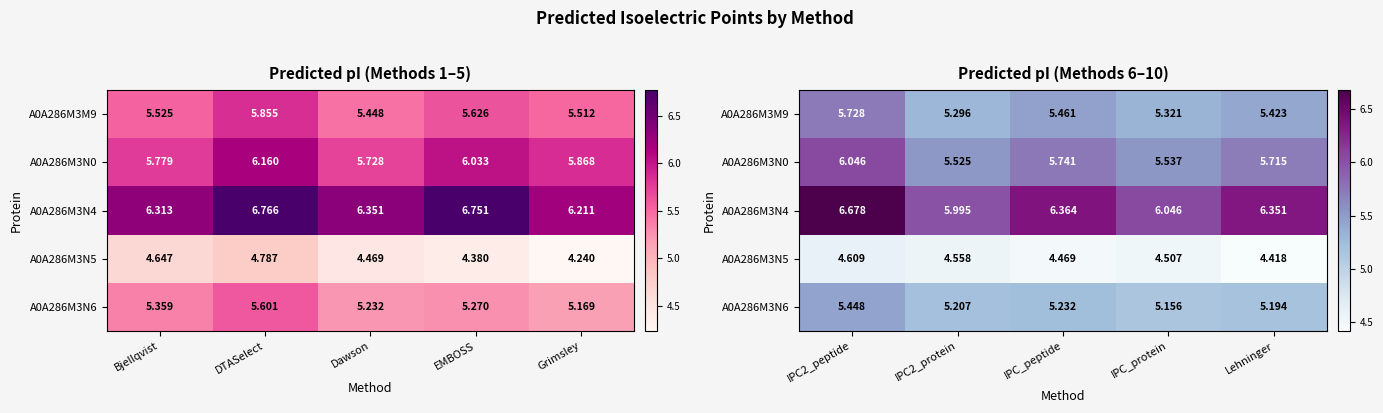

What is the maximum value for A0A286M3M9?

5.7